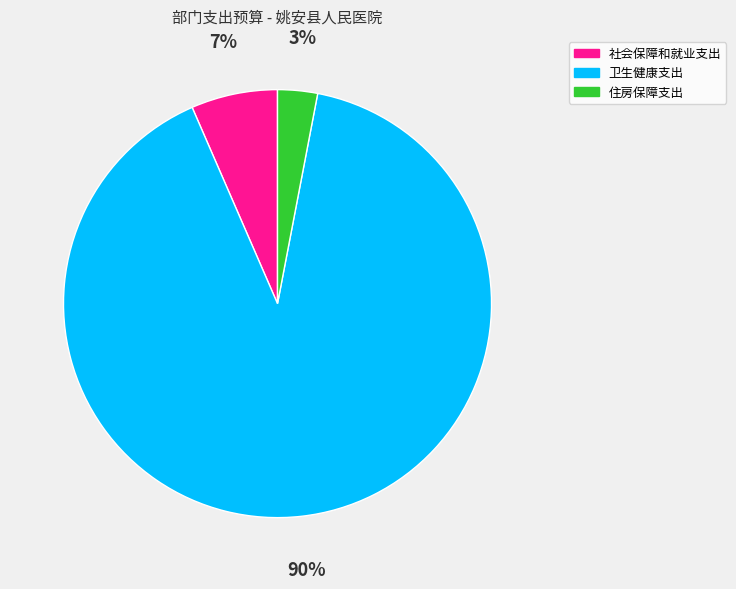

Which has a higher value, 住房保障支出 or 卫生健康支出?

卫生健康支出